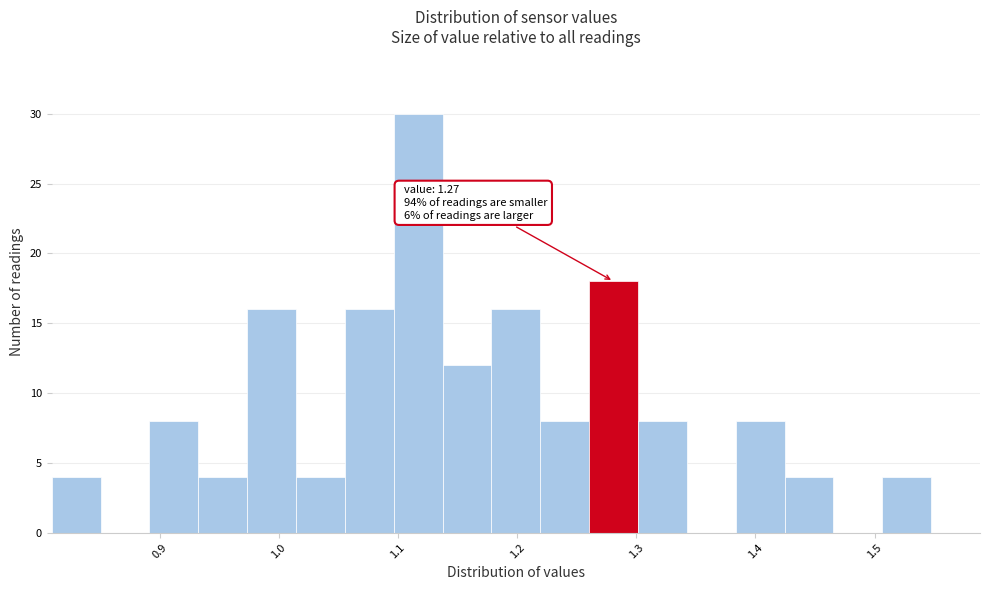

Over which range of the x-axis is the bar tallest?

1.10 to 1.14